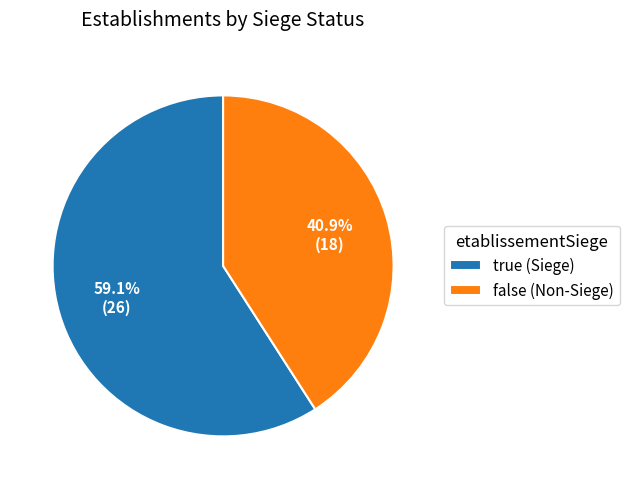

True or false: false accounts for 41% of the total.

True